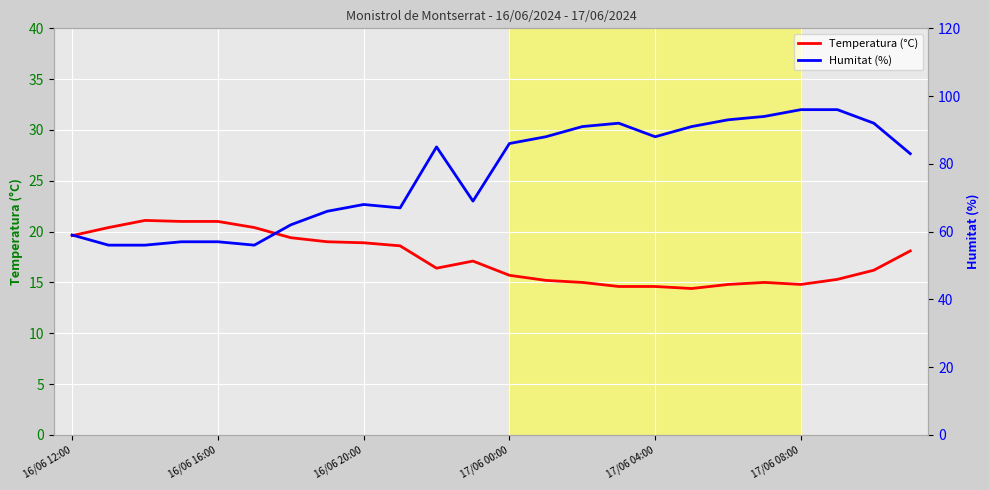

True or false: Humitat (%) has more than 2 interior local peaks.

True